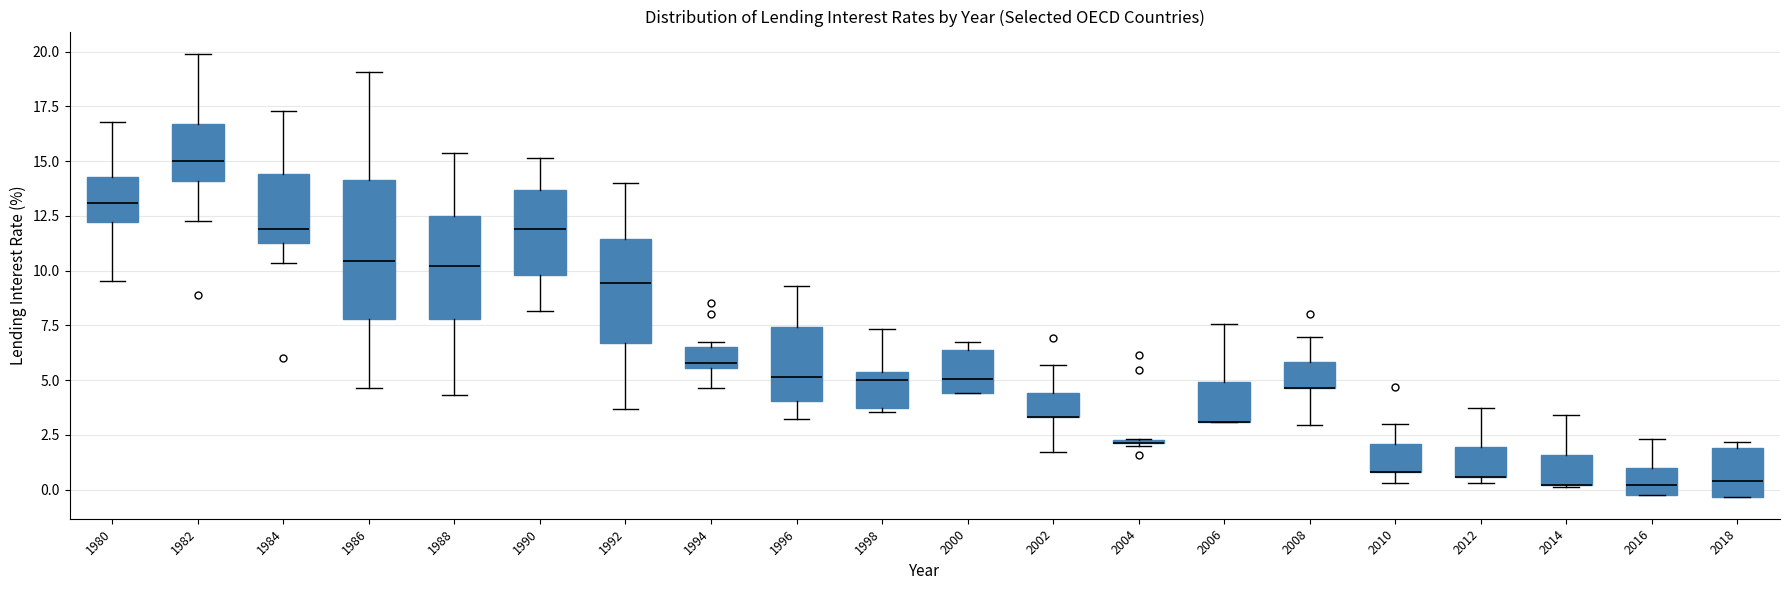

Comparing the boxes themselves (not the whiskers), which one is the tallest?

1986